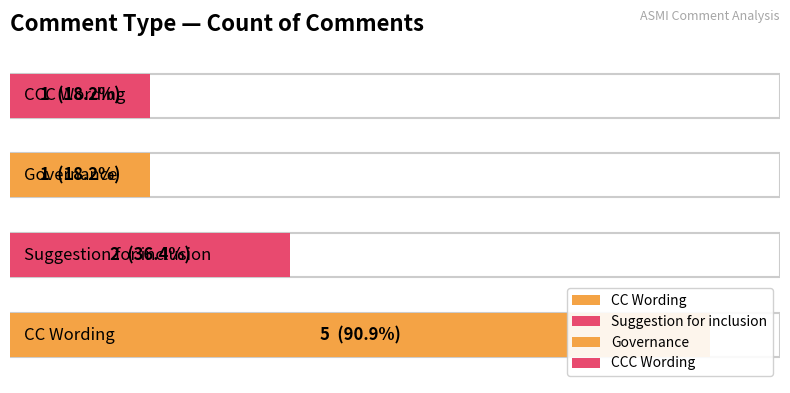

True or false: the data shows 1 at CCC Wording.

False